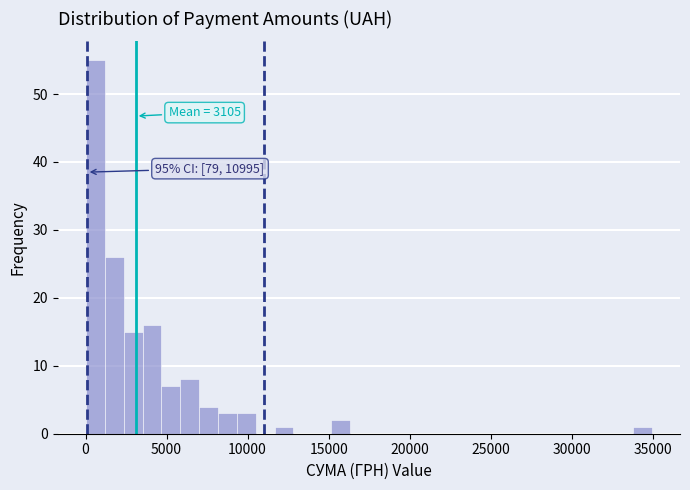

Read against the x-axis, roughly where is the centre of the tallest bar?

500